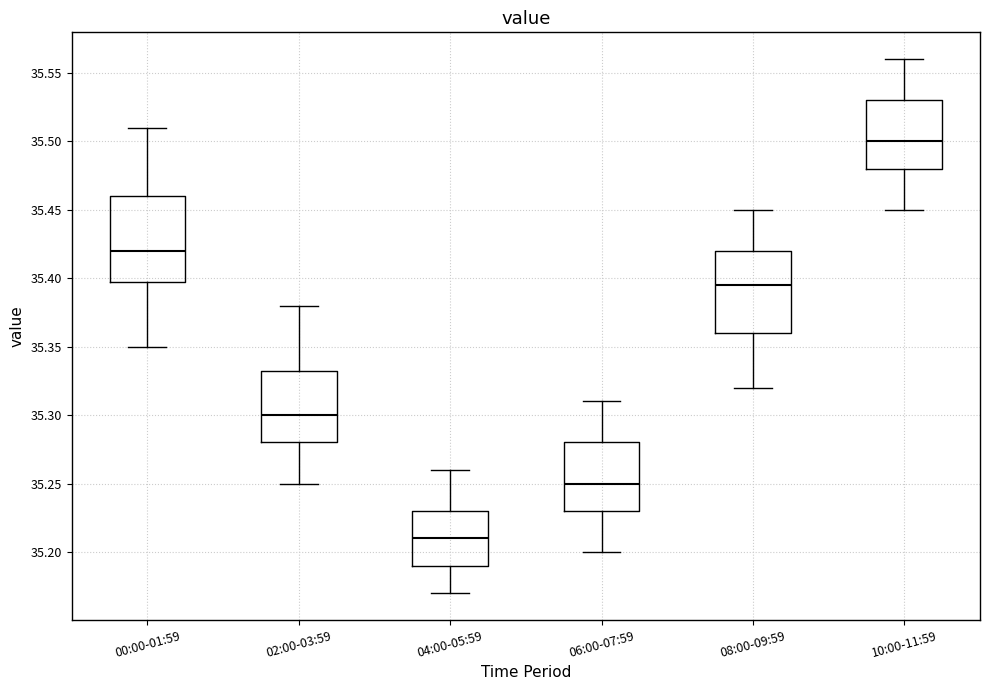

Reading left to right, read every box against the y-axis: the position of its median line, the range the box covers, and the ends of its whiskers. The values are not printed on the chart, so give them approximately, as read against the axis.

00:00-01:59: median 35.420, box 35.400 to 35.460, whiskers 35.350 to 35.510
02:00-03:59: median 35.300, box 35.280 to 35.335, whiskers 35.250 to 35.380
04:00-05:59: median 35.210, box 35.190 to 35.230, whiskers 35.170 to 35.260
06:00-07:59: median 35.250, box 35.230 to 35.280, whiskers 35.200 to 35.310
08:00-09:59: median 35.395, box 35.360 to 35.420, whiskers 35.320 to 35.450
10:00-11:59: median 35.500, box 35.480 to 35.530, whiskers 35.450 to 35.560